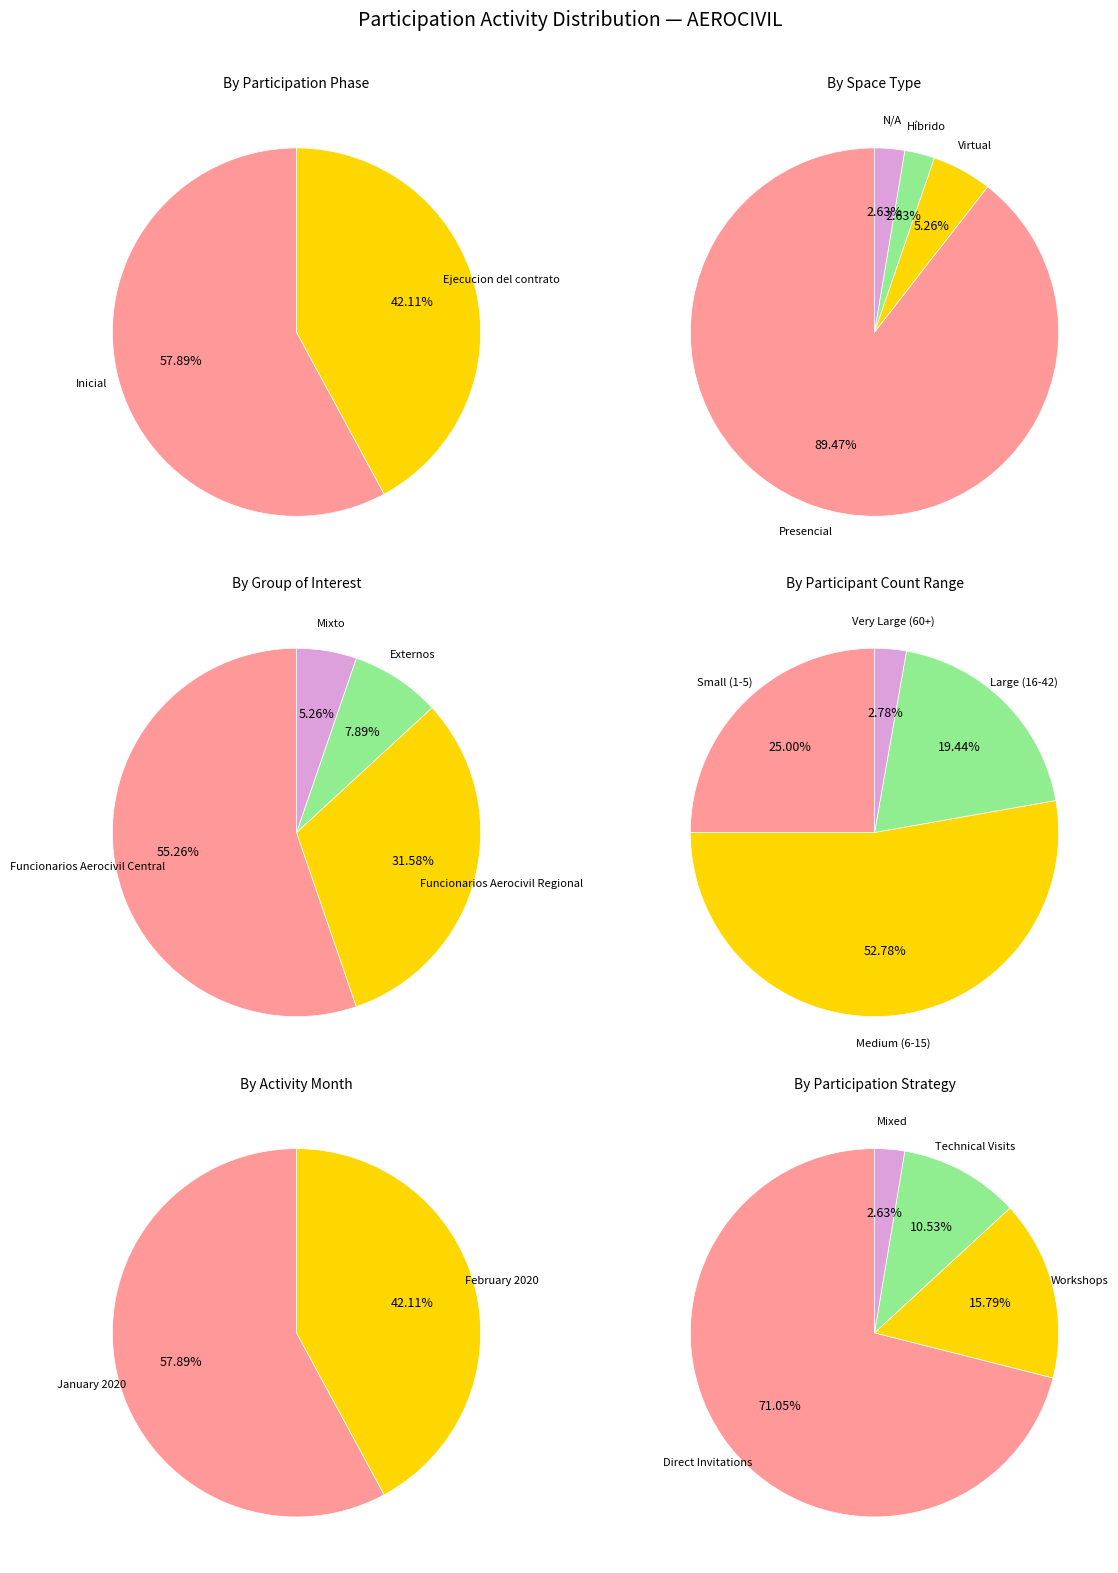

What is the difference between the highest and lowest values at 36?

11